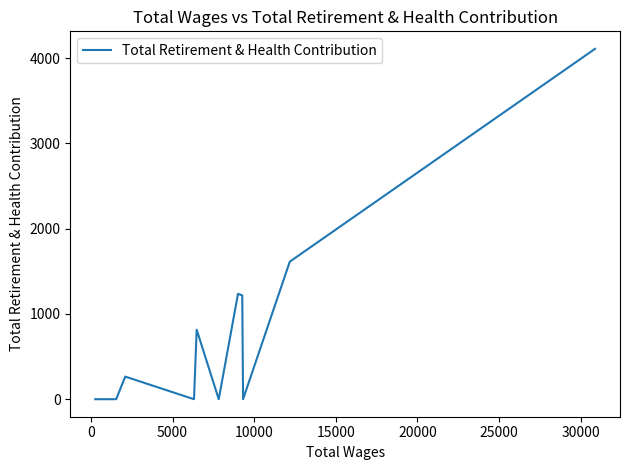

What is the average value?

771